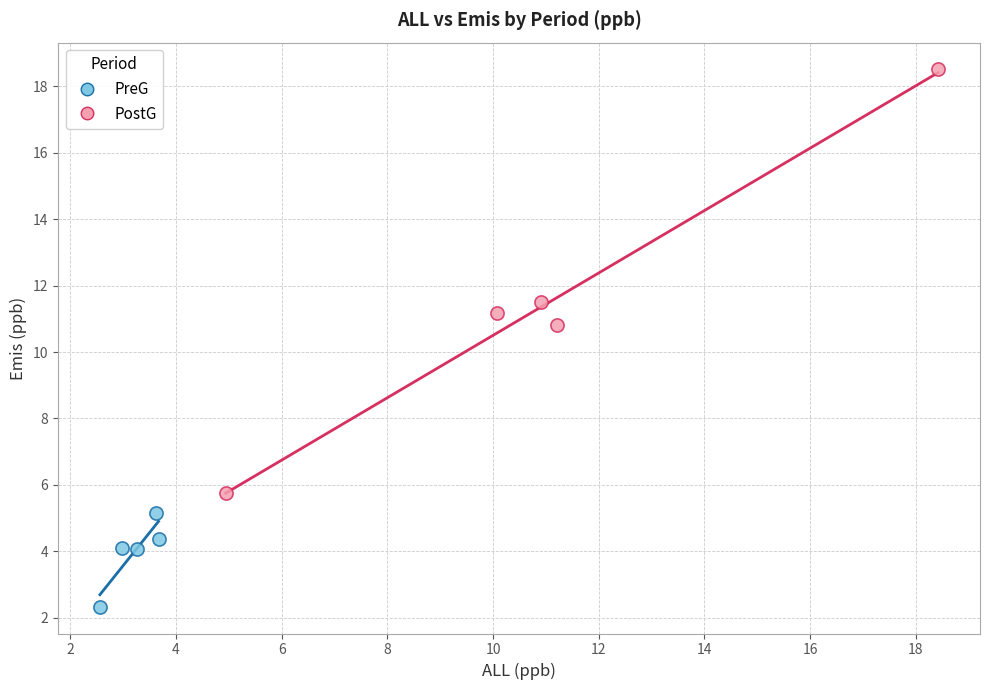

Which series contains the lowest Y value?

PreG